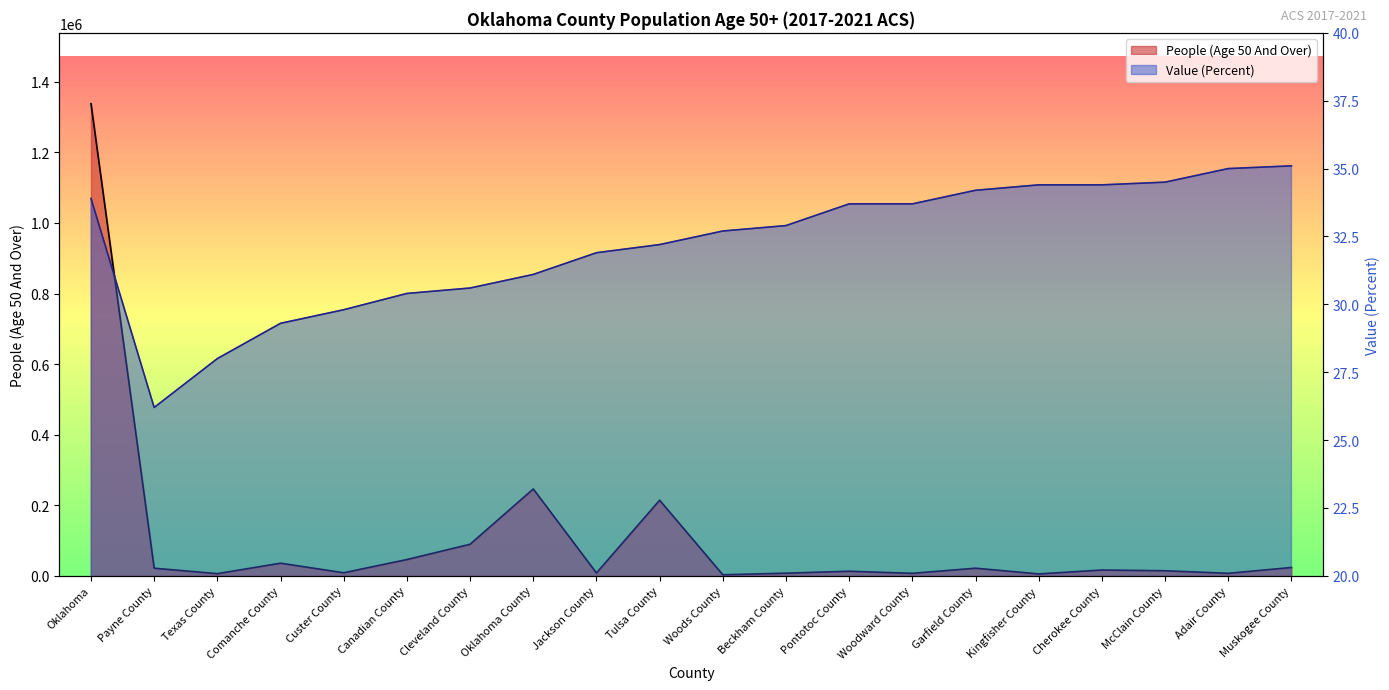

What is the total value across all series at Woods County?

2889.7